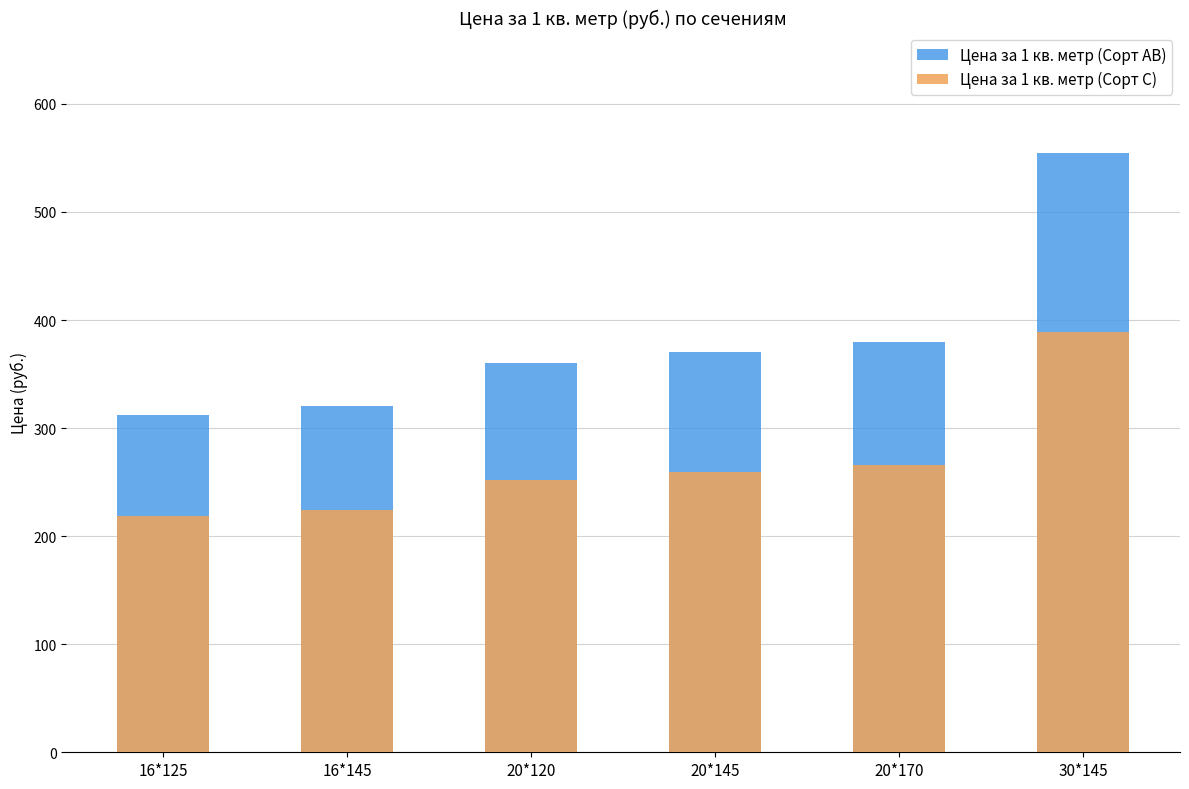

How many values in the Цена за 1 кв. метр (Сорт АВ) series exceed 370?

2